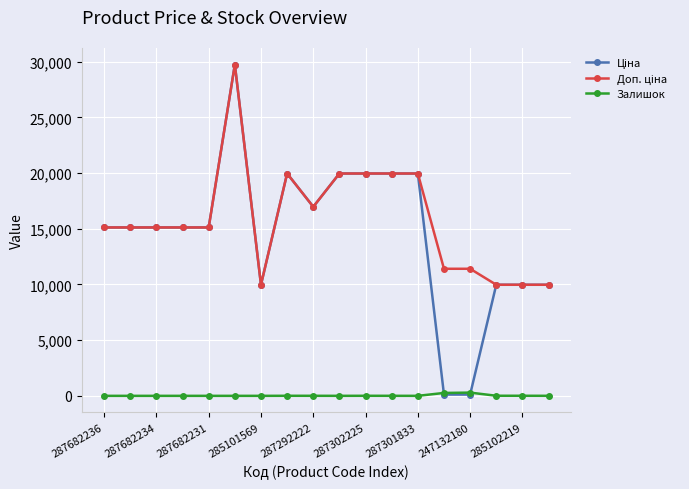

Does the chart have visible grid lines?

Yes